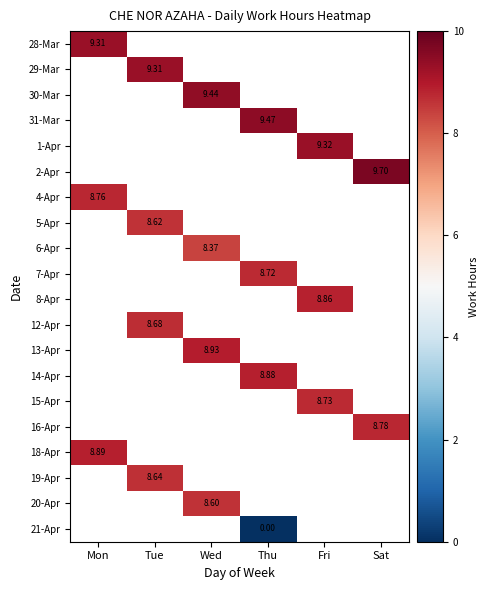

How many categories are shown in the chart?

6